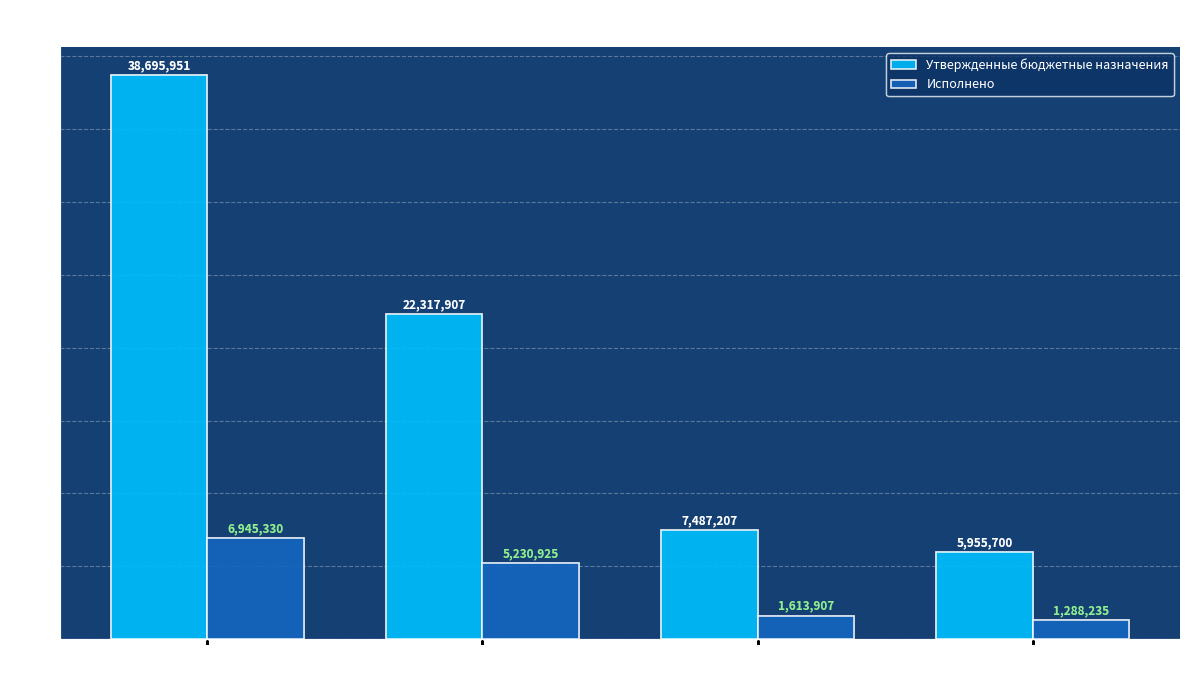

Which category has the highest value in the Исполнено series?

Доходы
бюджета - всего